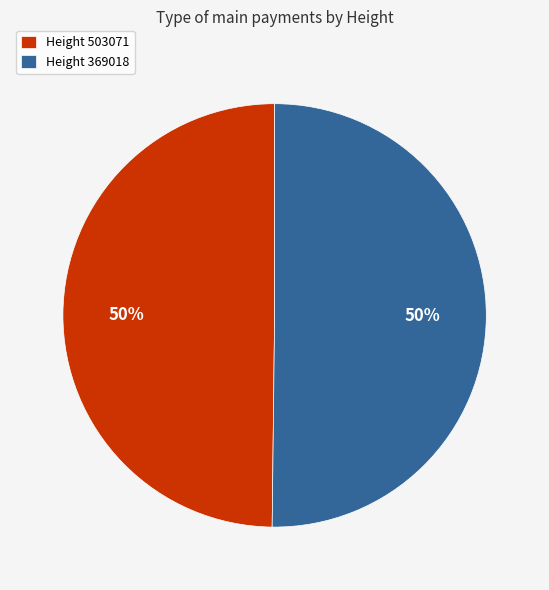

Do Height 503071 and Height 369018 together represent more than half of the pie?

Yes